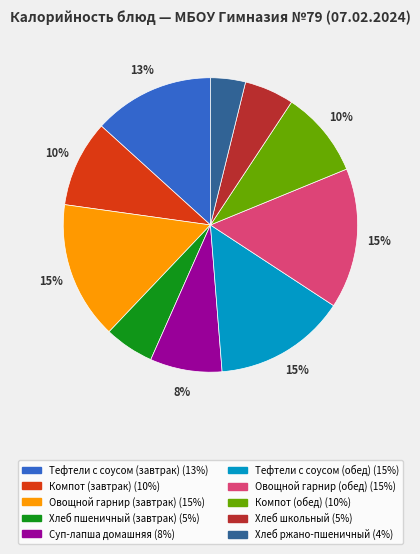

To the nearest percent, what is the combined percentage of Овощной гарнир (завтрак) and Тефтели с соусом (обед)?

30%